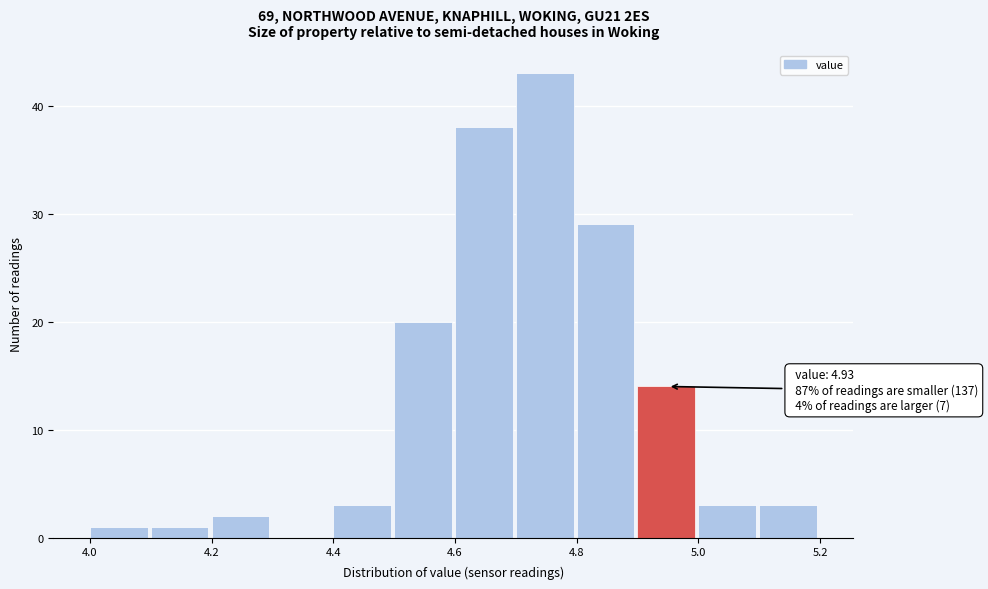

Over which range of the x-axis is the bar tallest?

4.7 to 4.8